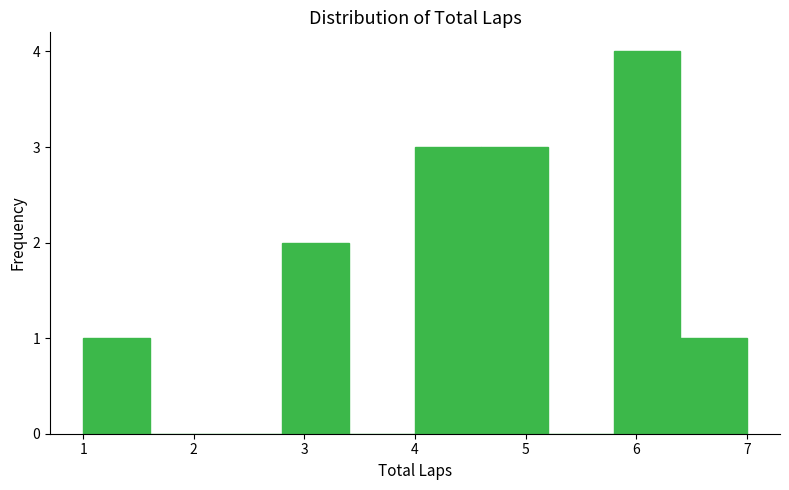

Reading left to right, list every bar in this chart as the range it spans on the x-axis followed by its height. The values are not printed on the chart, so give them approximately, as read against the axis.

1.0 to 1.6: 1
1.6 to 2.2: 0
2.2 to 2.8: 0
2.8 to 3.4: 2
3.4 to 4.0: 0
4.0 to 4.6: 3
4.6 to 5.2: 3
5.2 to 5.8: 0
5.8 to 6.4: 4
6.4 to 7.0: 1